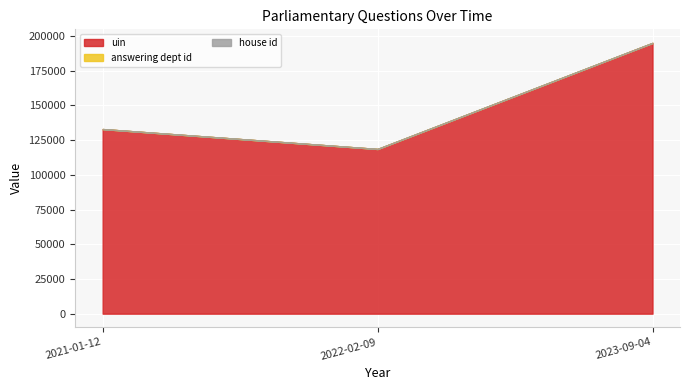

What is the difference between the highest and lowest values at 2023-09-04?

195083